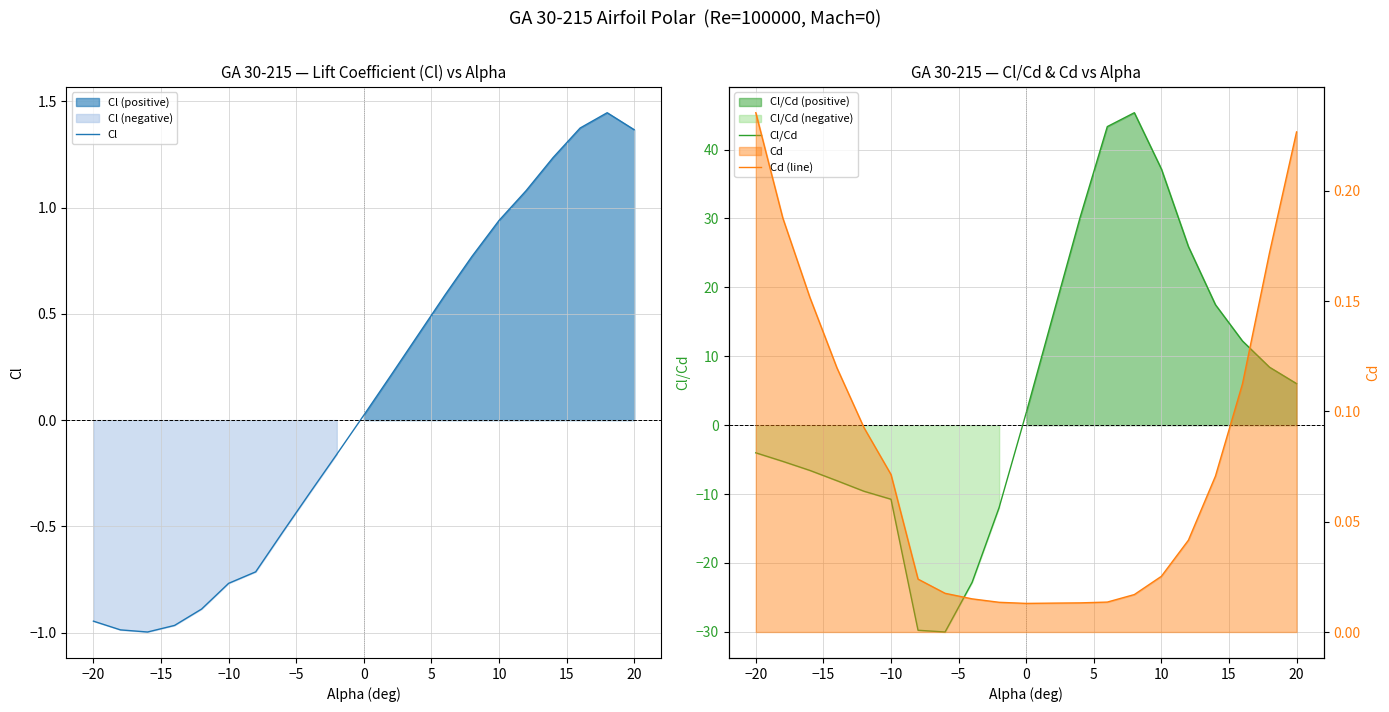

What is the difference between the second highest and second lowest values in the Cd (line) series?

0.2